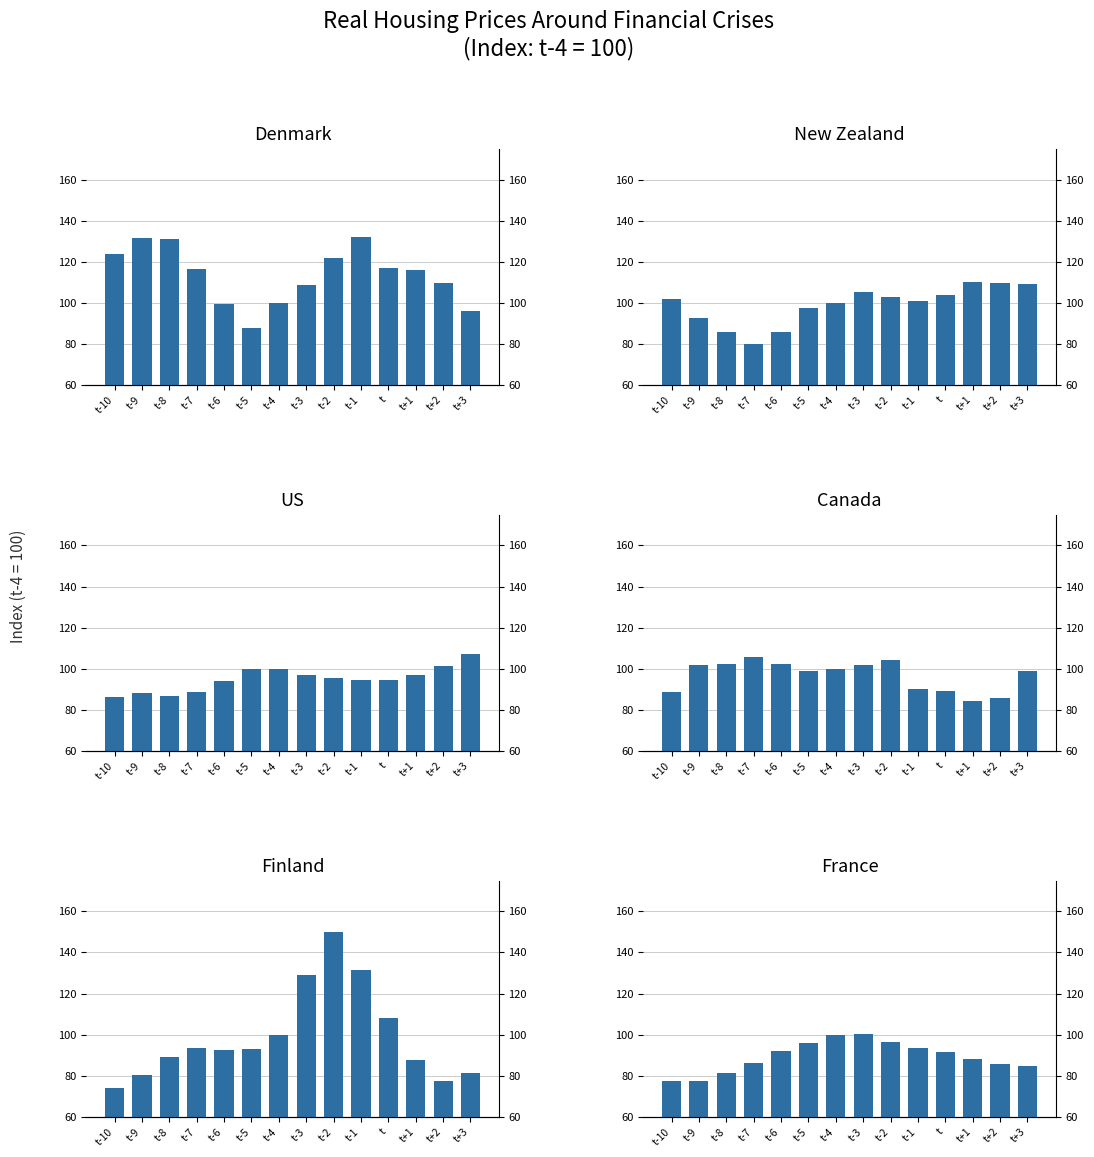

What is the approximate value of Denmark at t-10?

123.9